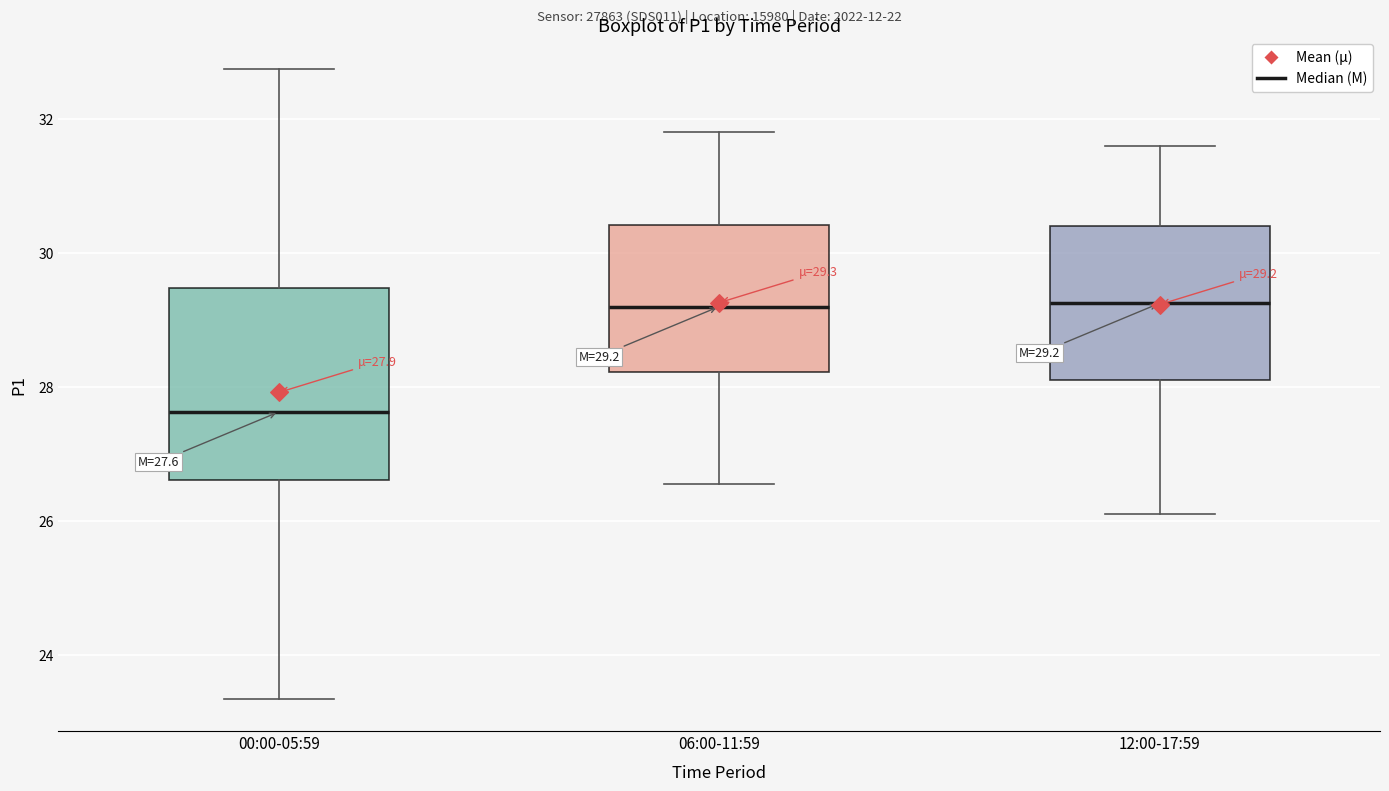

Which box is the tallest, from its lower edge to its upper edge?

00:00-05:59